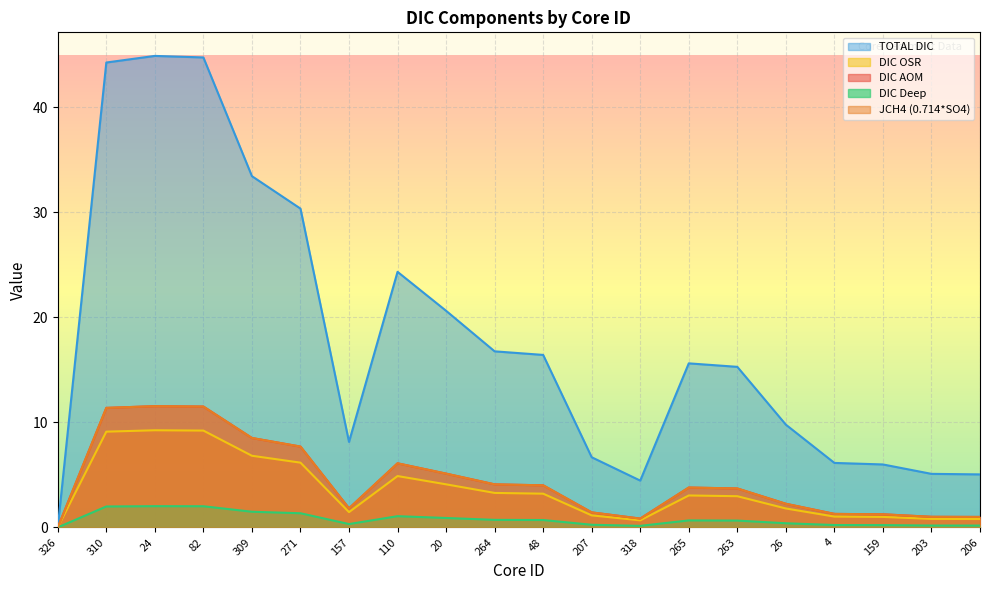

At which label does DIC OSR first exceed 3?

310